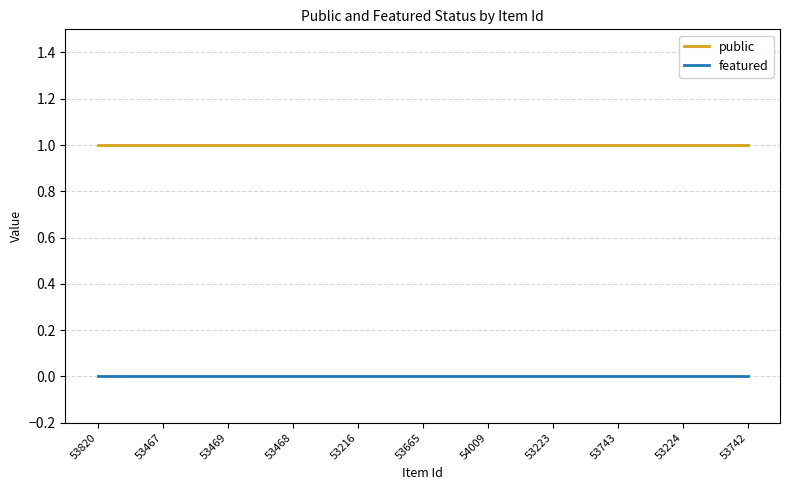

Is this an area chart (filled region under the line)?

No